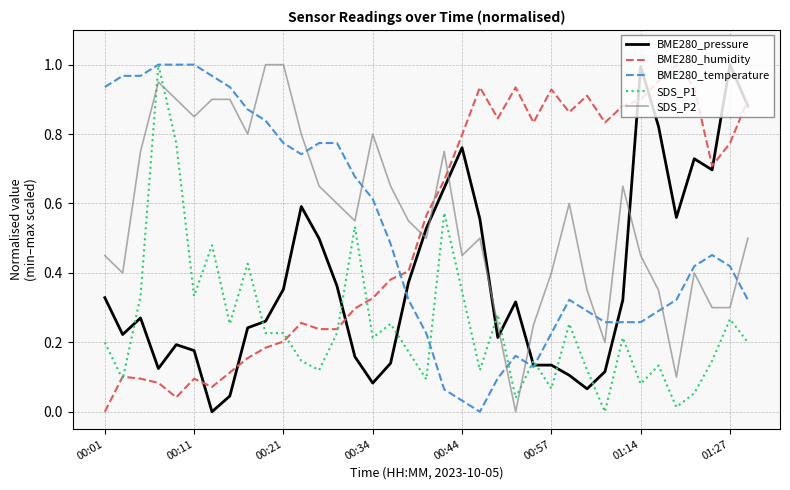

Which series ends up on top after the final intersection of BME280_humidity and BME280_temperature?

BME280_humidity